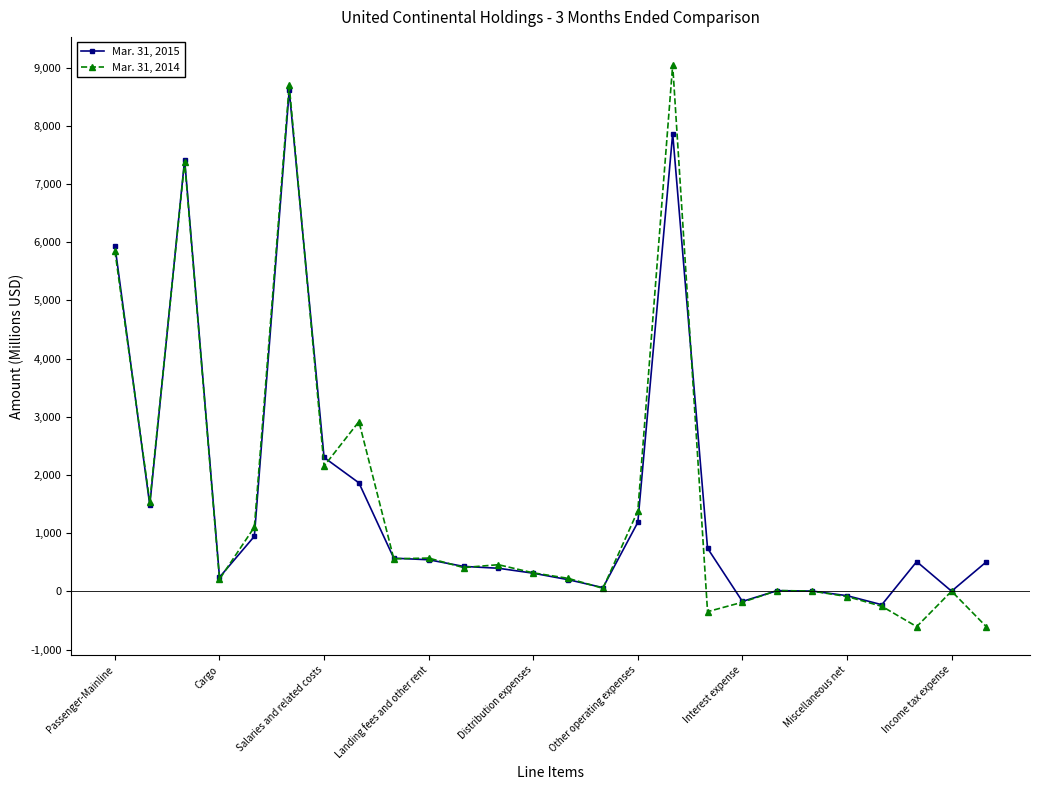

What is the value of the Mar. 31, 2014 point at the 23rd from the left?

-257